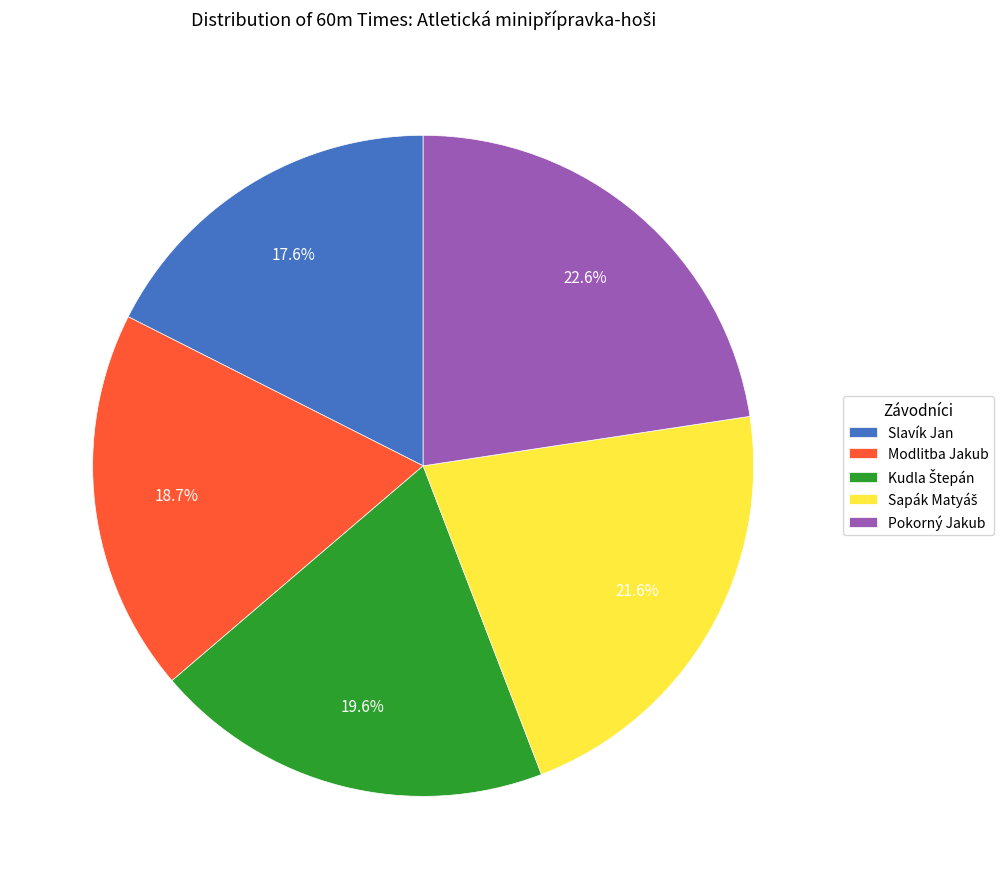

What portion of the pie excludes Pokorný Jakub?

77.4%